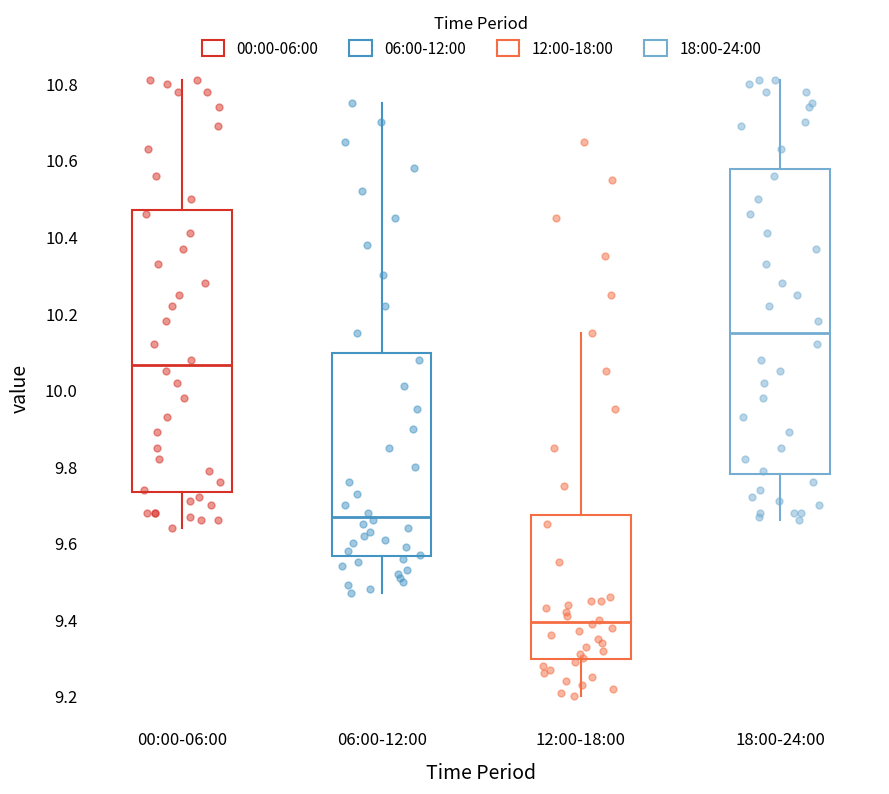

Which box's median line is the lowest?

12:00-18:00